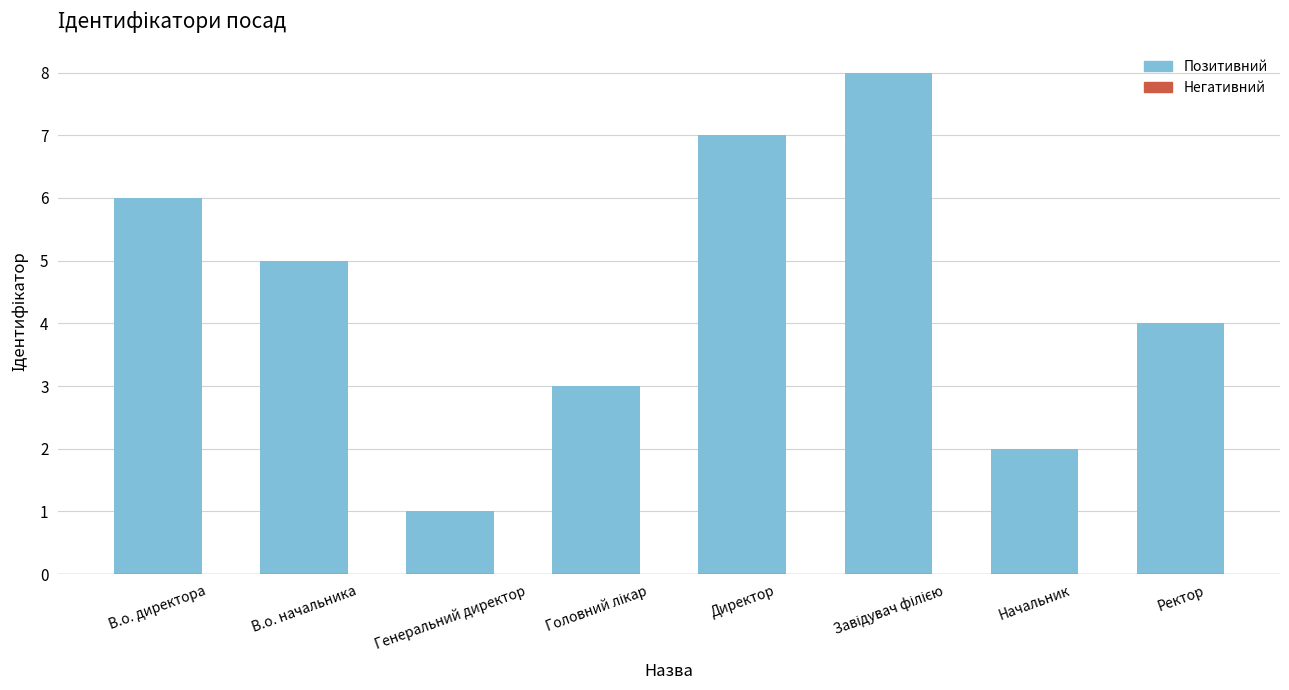

What value does the data have at Директор?

7